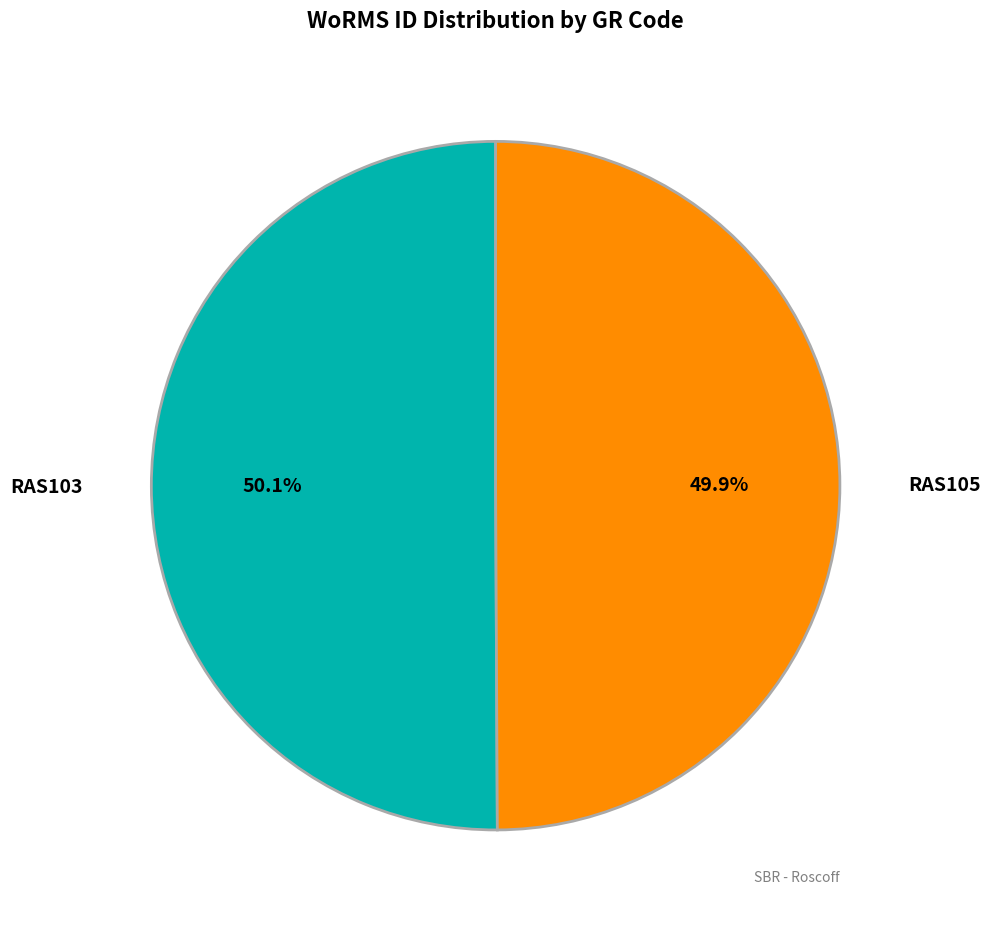

Is there any slice that represents more than half of the pie?

Yes